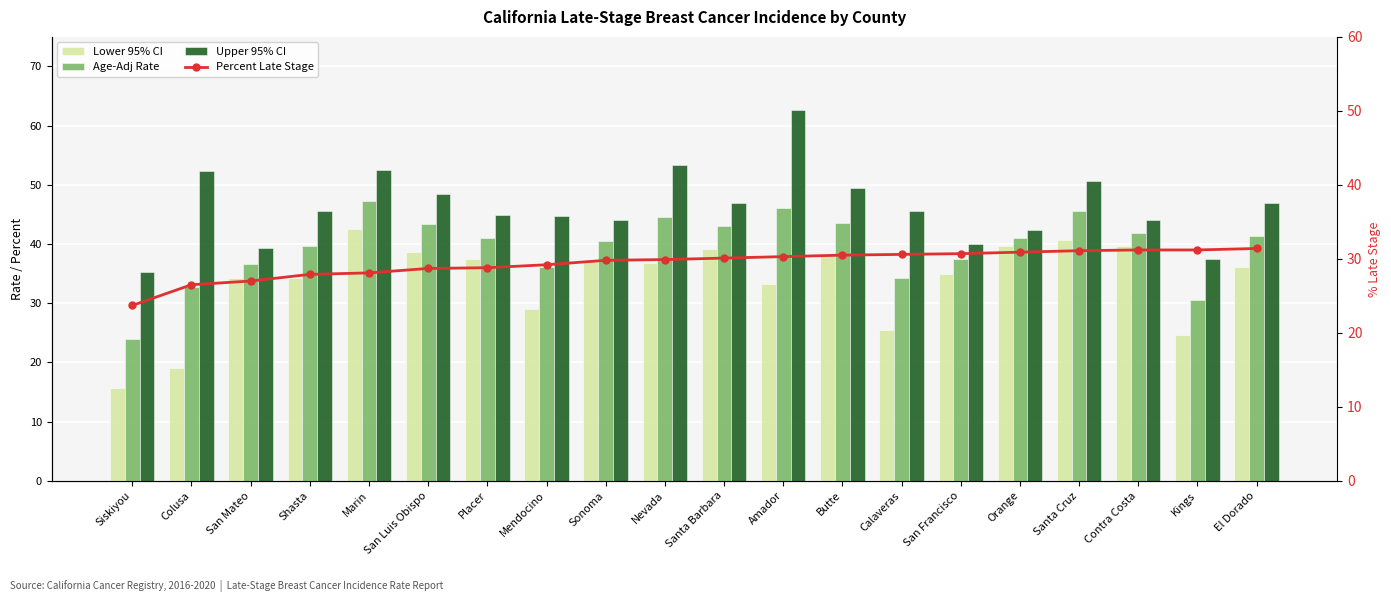

True or false: Upper 95% CI has a value of 44.9 at Placer.

True